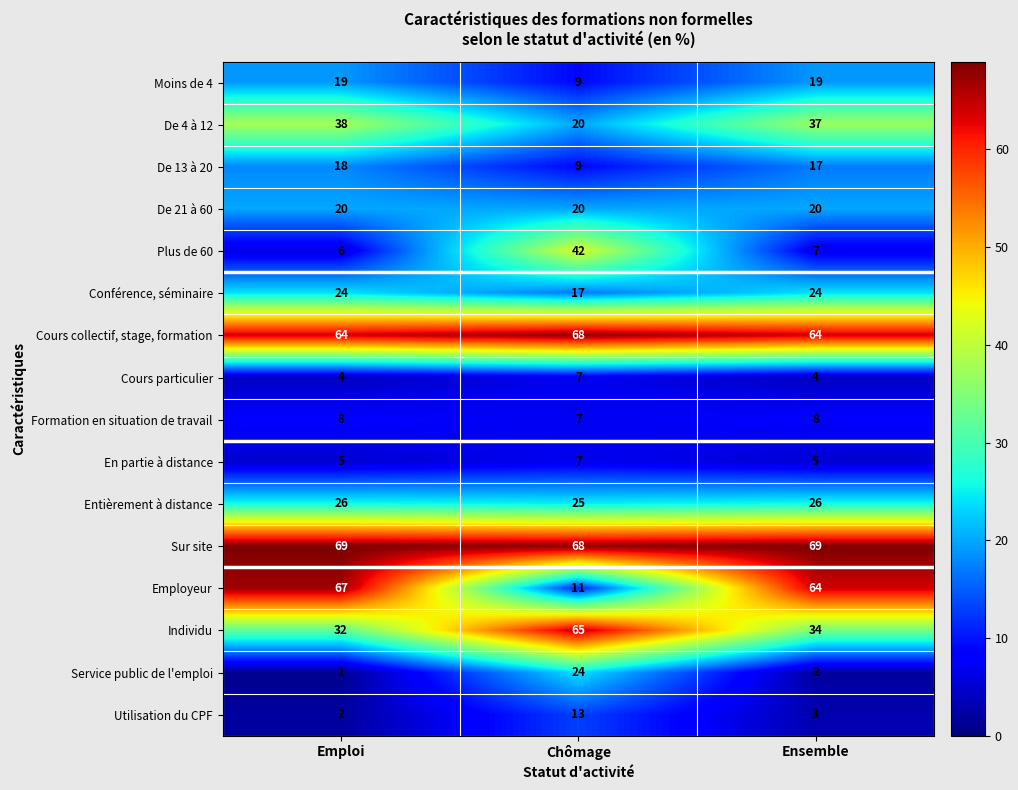

Is it true that De 4 à 12 equals 38 at Emploi?

True